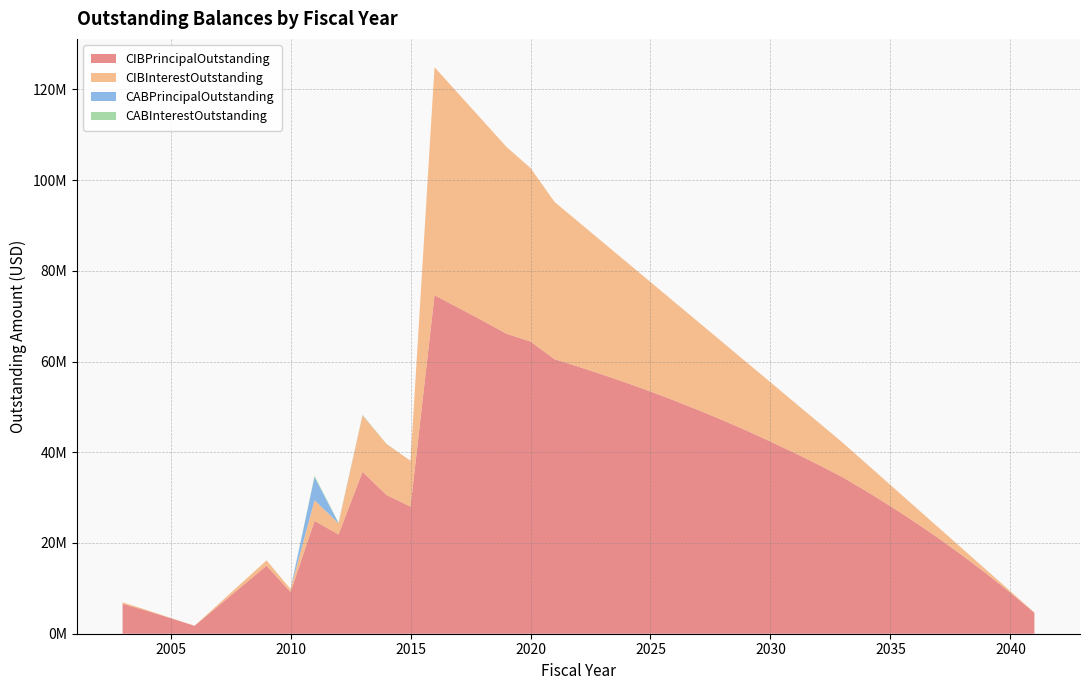

Reading left to right, extract all data points from this chart.

CIBPrincipalOutstanding: 2003=6590000.0	2004=5070000.0	2005=3420000.0	2006=1740000.0	2009=14990000.0	2010=9195000.0	2011=24855000.0	2012=21895000.0	2013=35670000.0	2014=30570000.0	2015=28015000.0	2016=74595000.0	2017=71830000.0	2018=69005000.0	2019=66120000.0	2020=64390000.0	2021=60510000.0	2022=58845000.0	2023=57115000.0	2024=55300000.0	2025=53390000.0	2026=51385000.0	2027=49280000.0	2028=47080000.0	2029=44775000.0	2030=42365000.0	2031=39850000.0	2032=37240000.0	2033=34515000.0	2034=31395000.0	2035=28120000.0	2036=24675000.0	2037=21055000.0	2038=17245000.0	2039=13240000.0	2040=9030000.0	2041=4605000.0
CIBInterestOutstanding: 2003=321900.0	2004=173692.5	2005=79395.0	2006=20445.0	2009=1174689.7	2010=647037.5	2011=4567100.0	2012=2432554.2	2013=12464468.9	2014=11223937.5	2015=10109312.5	2016=50276056.2	2017=47184681.2	2018=44154768.8	2019=41181956.2	2020=38259418.8	2021=34684656.2	2022=31928343.8	2023=29239081.2	2024=26638443.8	2025=24130931.2	2026=21721293.8	2027=19408456.2	2028=17191093.8	2029=15073706.2	2030=13061018.8	2031=11152156.2	2032=9345793.8	2033=7646131.2	2034=6078968.8	2035=4671681.2	2036=3432393.8	2037=2369731.2	2038=1492818.8	2039=811281.2	2040=335118.8	2041=74831.2
CABPrincipalOutstanding: 2003=0.0	2004=0.0	2005=0.0	2006=0.0	2009=0.0	2010=0.0	2011=5104976.8	2012=49985.5	2013=15902.0	2014=4315.5	2015=0.0	2016=0.0	2017=0.0	2018=0.0	2019=0.0	2020=0.0	2021=0.0	2022=0.0	2023=0.0	2024=0.0	2025=0.0	2026=0.0	2027=0.0	2028=0.0	2029=0.0	2030=0.0	2031=0.0	2032=0.0	2033=0.0	2034=0.0	2035=0.0	2036=0.0	2037=0.0	2038=0.0	2039=0.0	2040=0.0	2041=0.0
CABInterestOutstanding: 2003=0.0	2004=0.0	2005=0.0	2006=0.0	2009=0.0	2010=0.0	2011=285023.2	2012=105014.5	2013=84098.0	2014=45684.5	2015=0.0	2016=0.0	2017=0.0	2018=0.0	2019=0.0	2020=0.0	2021=0.0	2022=0.0	2023=0.0	2024=0.0	2025=0.0	2026=0.0	2027=0.0	2028=0.0	2029=0.0	2030=0.0	2031=0.0	2032=0.0	2033=0.0	2034=0.0	2035=0.0	2036=0.0	2037=0.0	2038=0.0	2039=0.0	2040=0.0	2041=0.0